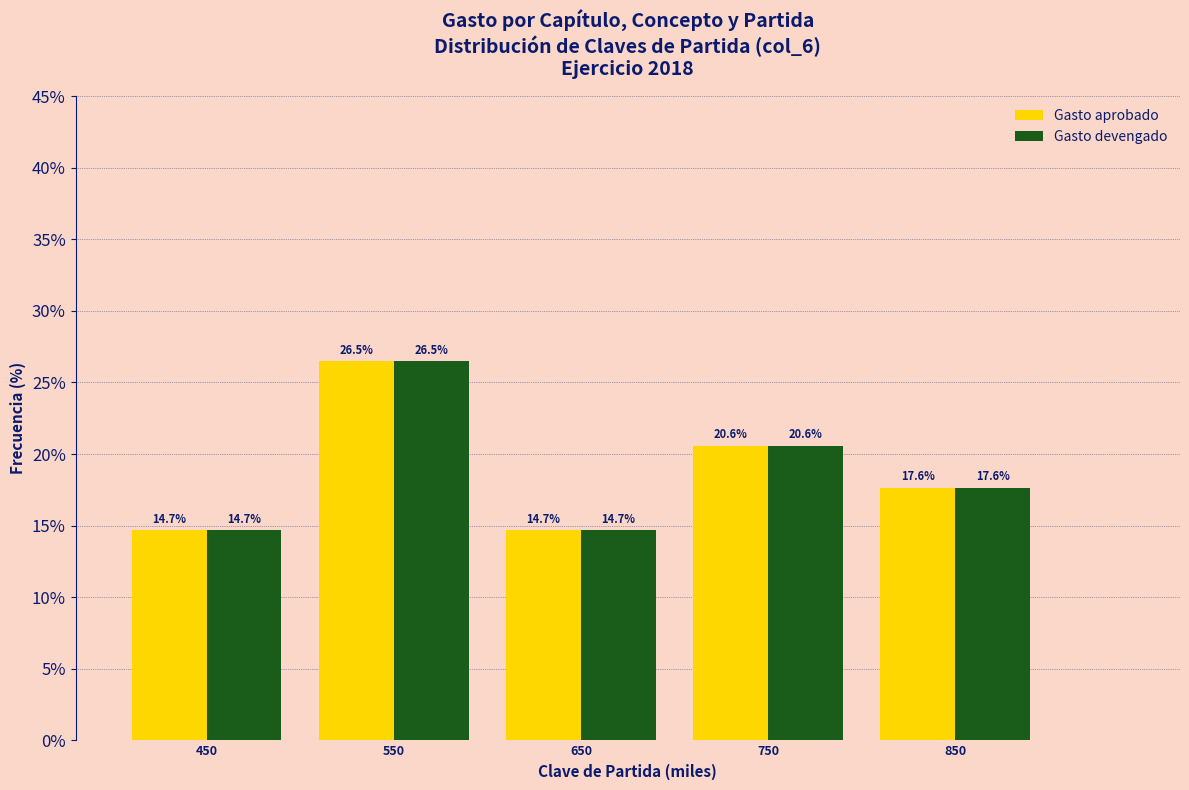

Reading left to right, transcribe all the data shown in this chart.

Gasto aprobado: 14.7	26.5	14.7	20.6	17.6
Gasto devengado: 14.7	26.5	14.7	20.6	17.6